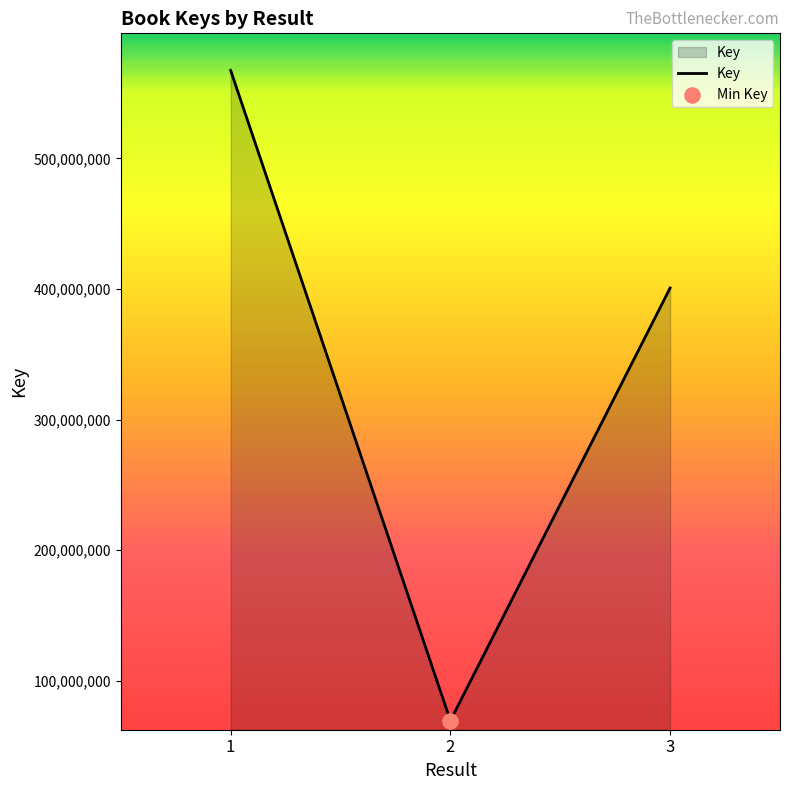

Between 1 and 2, which is larger?

1